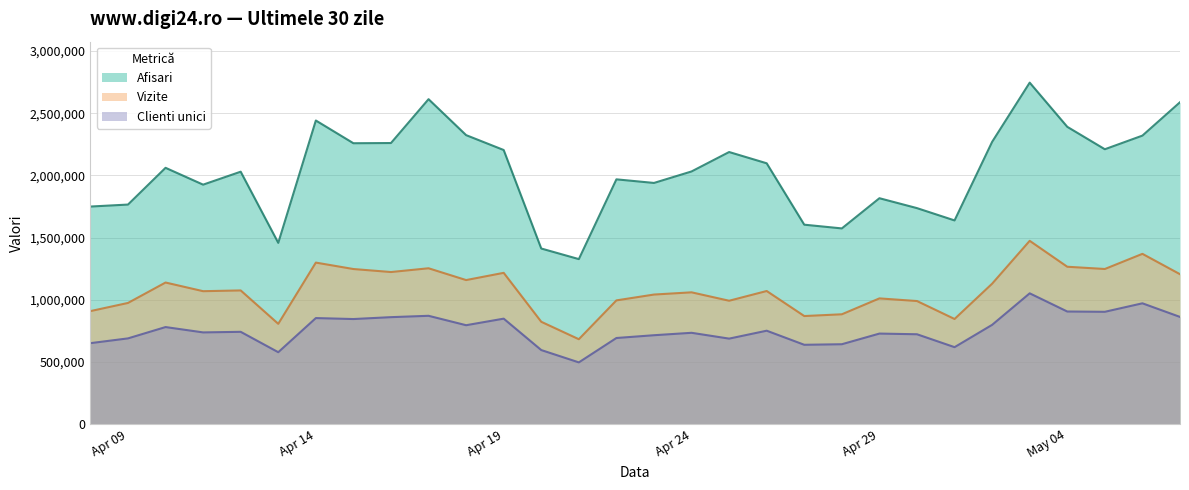

The value of Afisari at 2024.5.1 is 1637834. True or false?

True